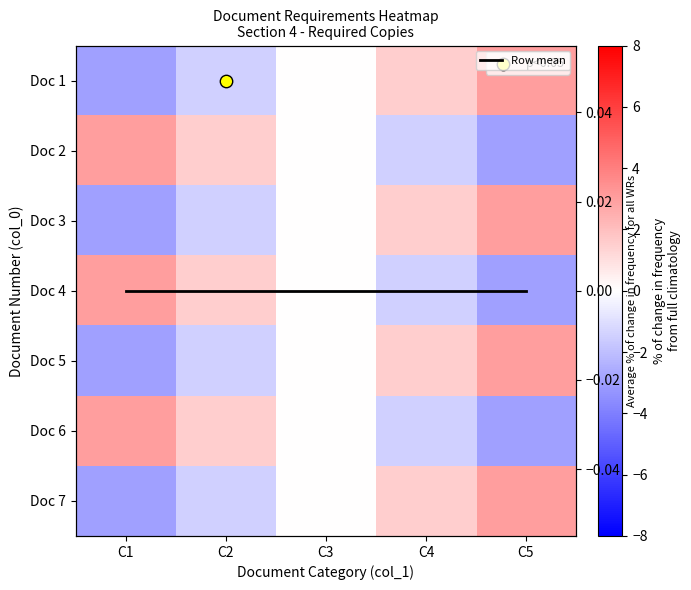

Is it true that Doc 4 equals 3.2 at C3?

False